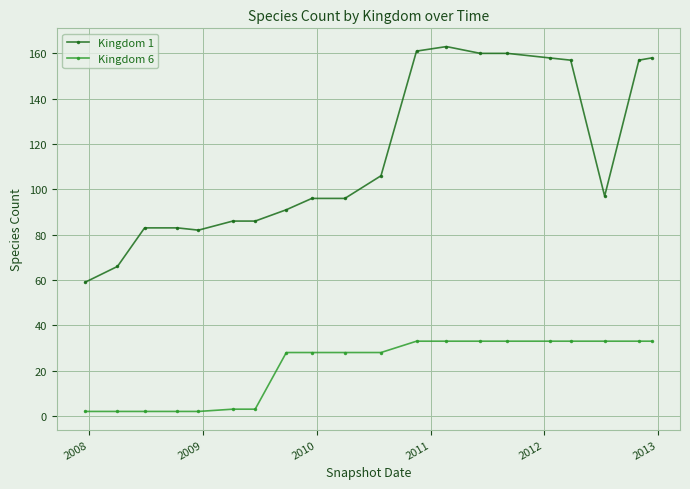

What is the average value of the Kingdom 6 series?

21